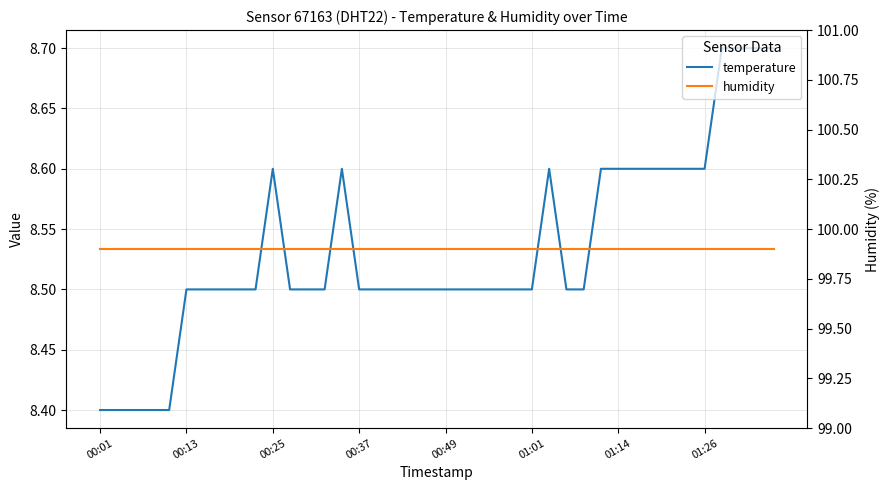

Which category has the lowest value in the humidity series?

00:01